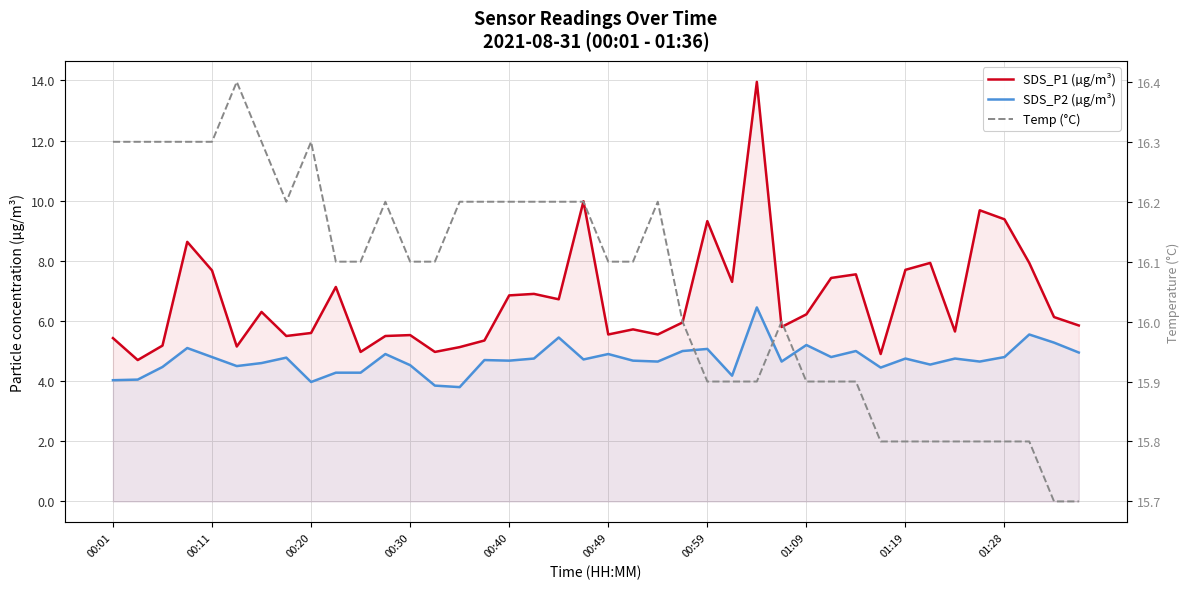

What is the total value across all series at 39?

26.5